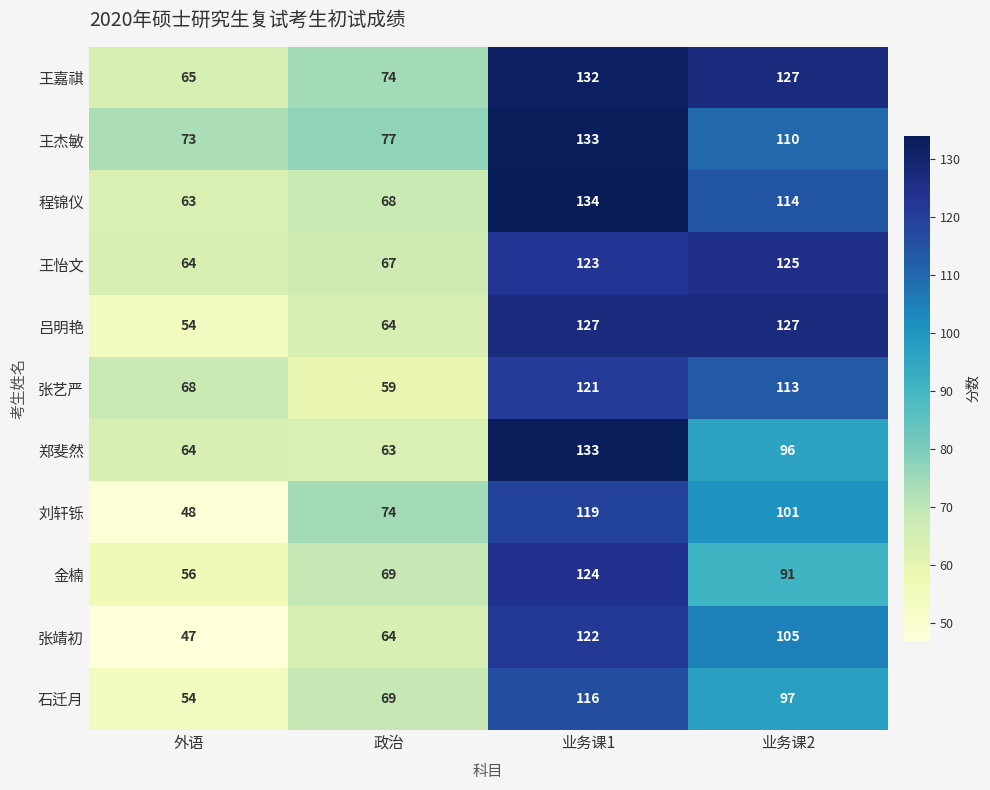

List the labels in order of 王怡文 value, largest first.

业务课2, 业务课1, 政治, 外语